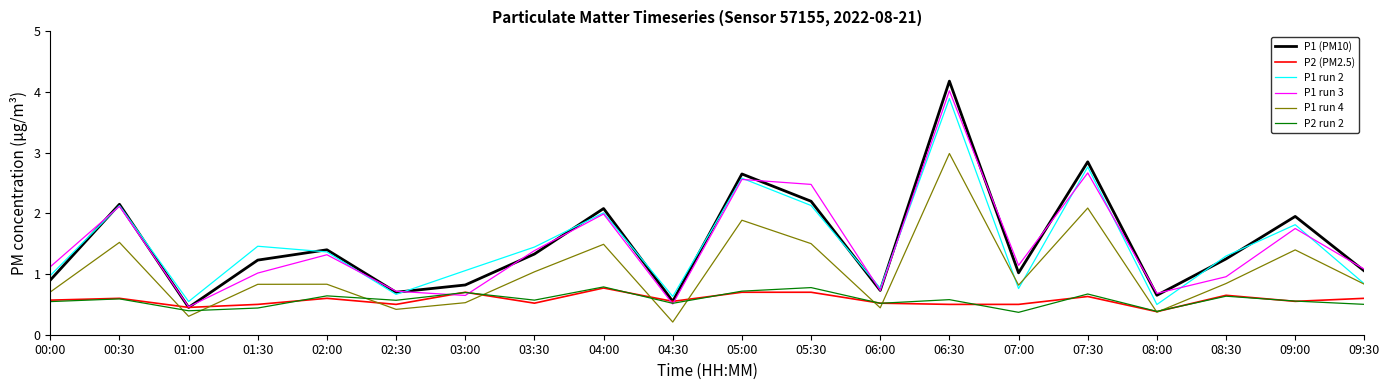

What is the difference between the P1 run 2 values at 08:30 and 06:00?

0.5